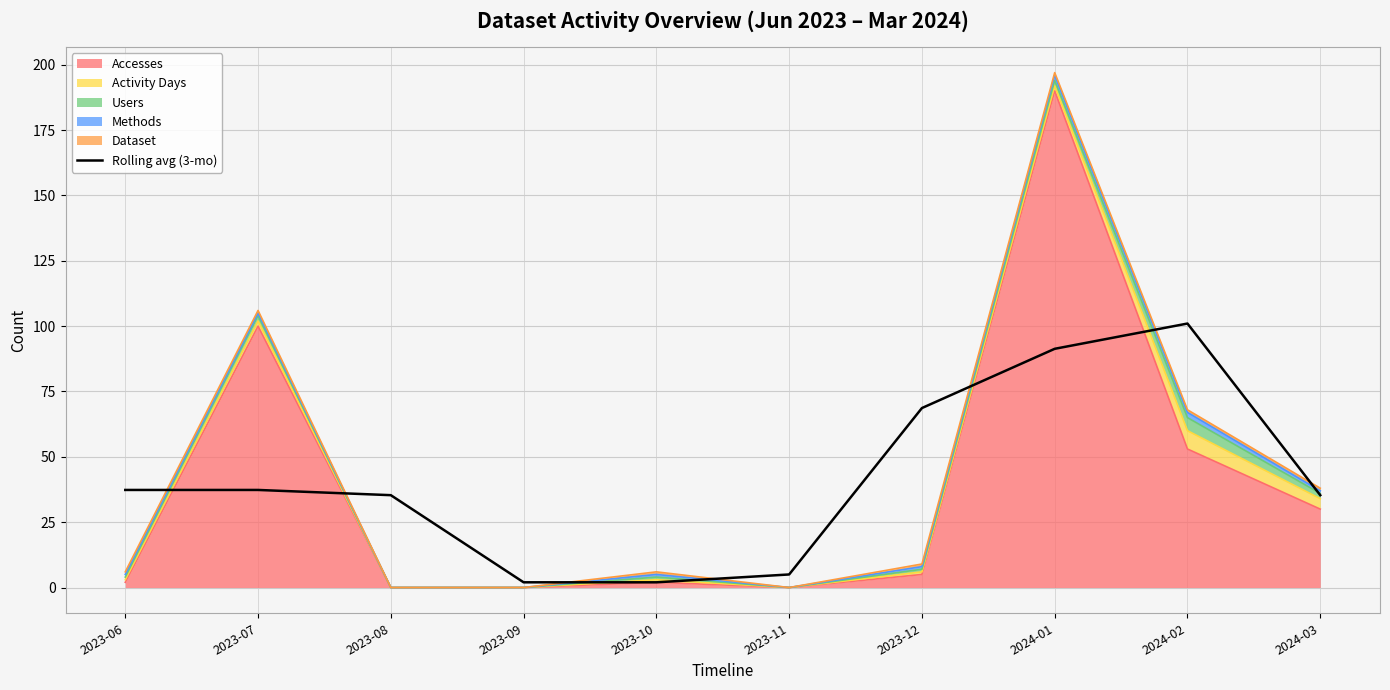

Reading left to right, extract all data points from this chart.

37.3	37.3	35.3	2.0	2.0	5.0	68.7	91.3	101.0	35.3